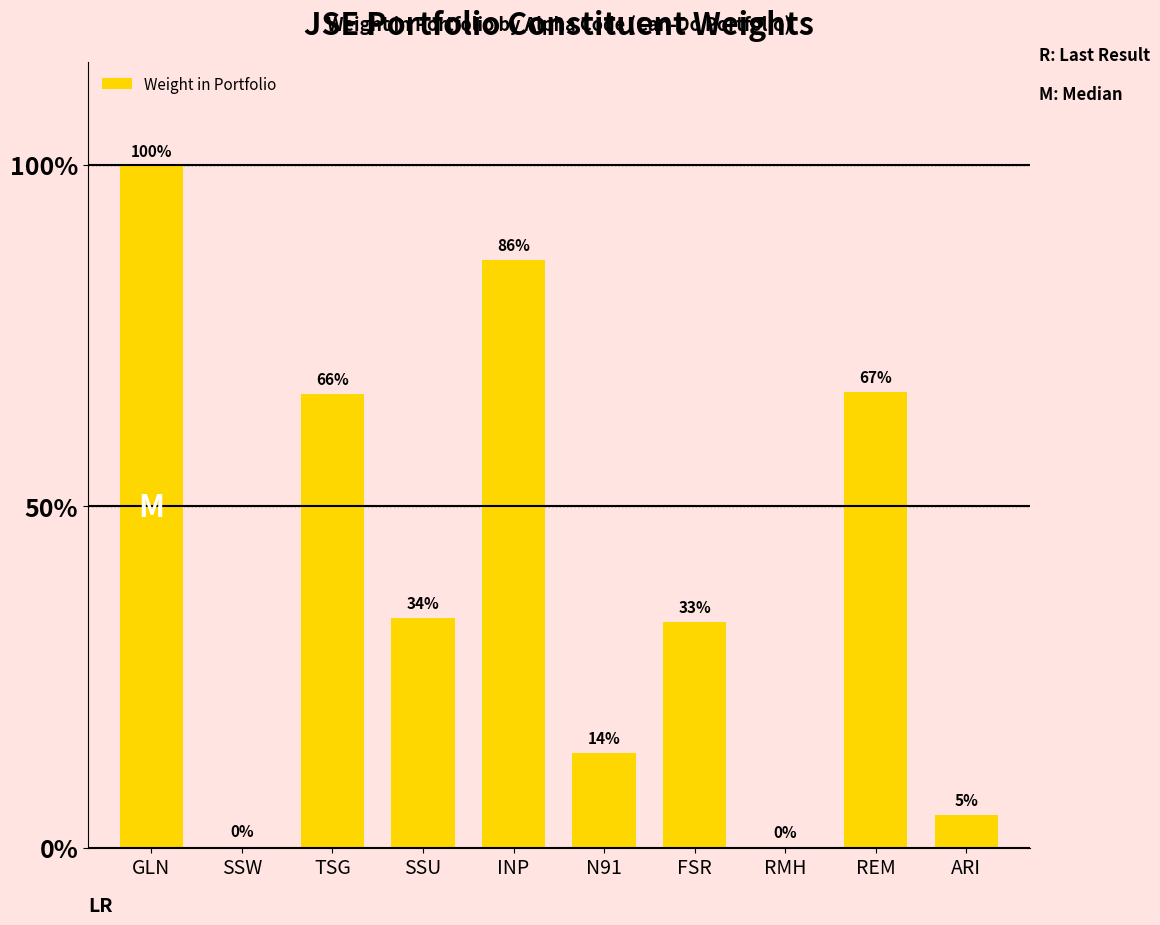

Are the bars grouped side by side (vs. stacked)?

No